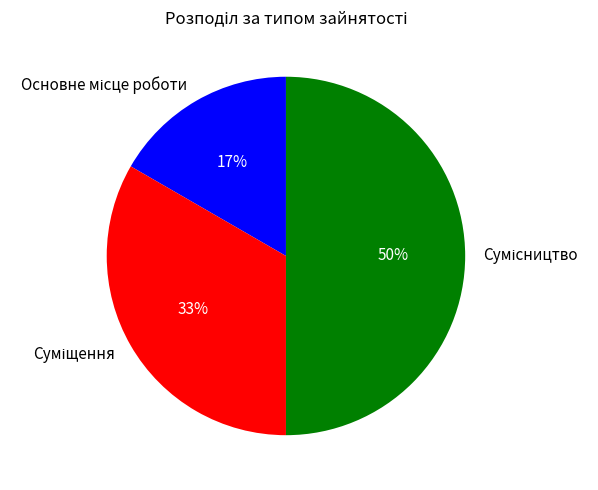

To the nearest percent, what is the average slice percentage?

33%